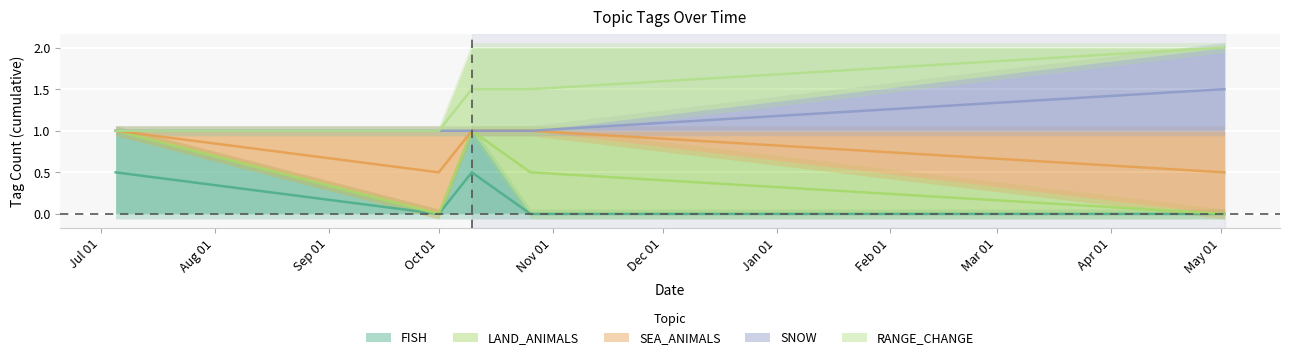

Which category has the highest value across all series?

2024-05-02